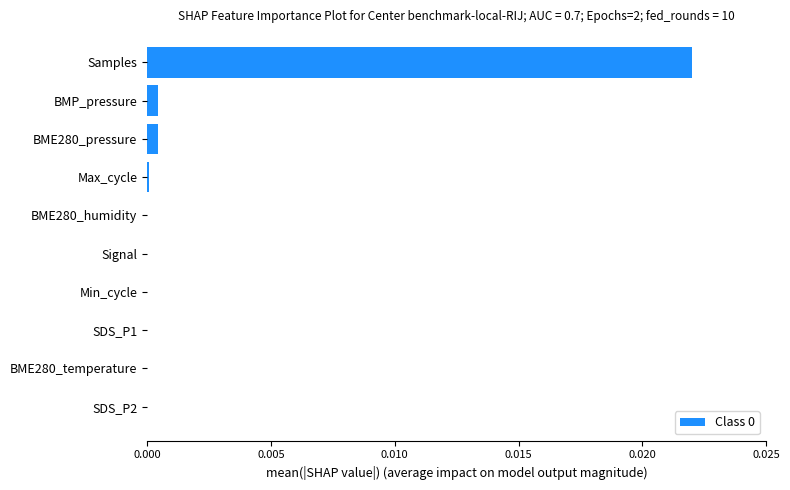

Which category has the highest value across all series?

Samples